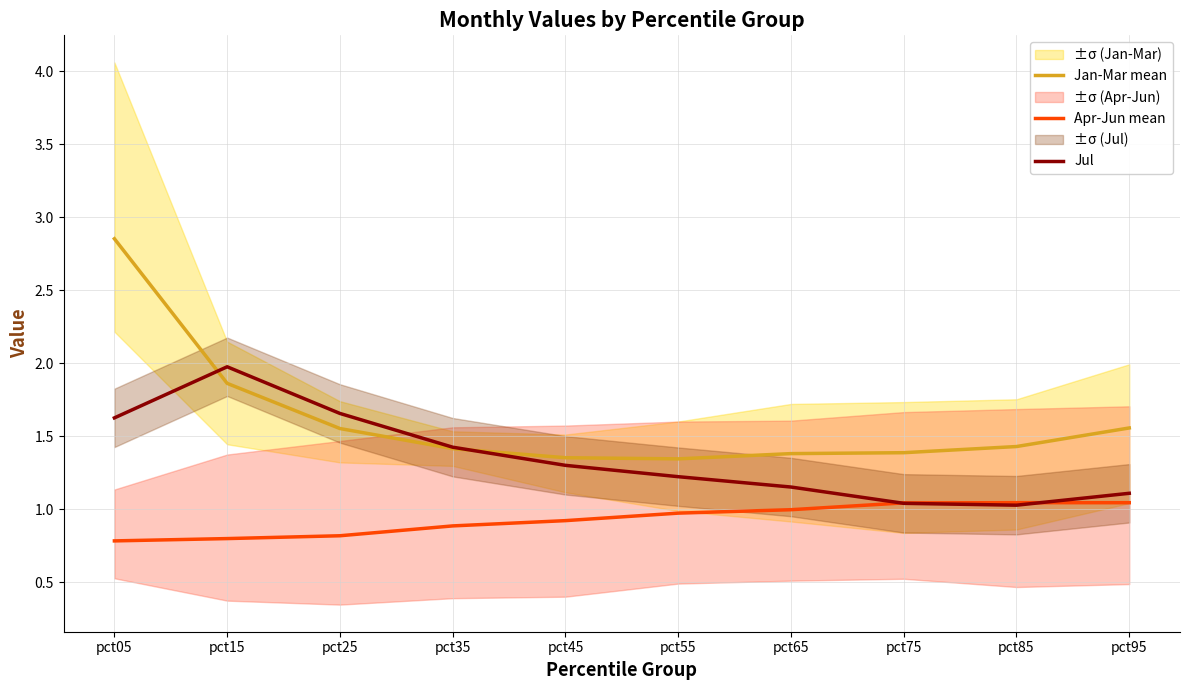

Which has a higher value, pct65 or pct45?

pct65